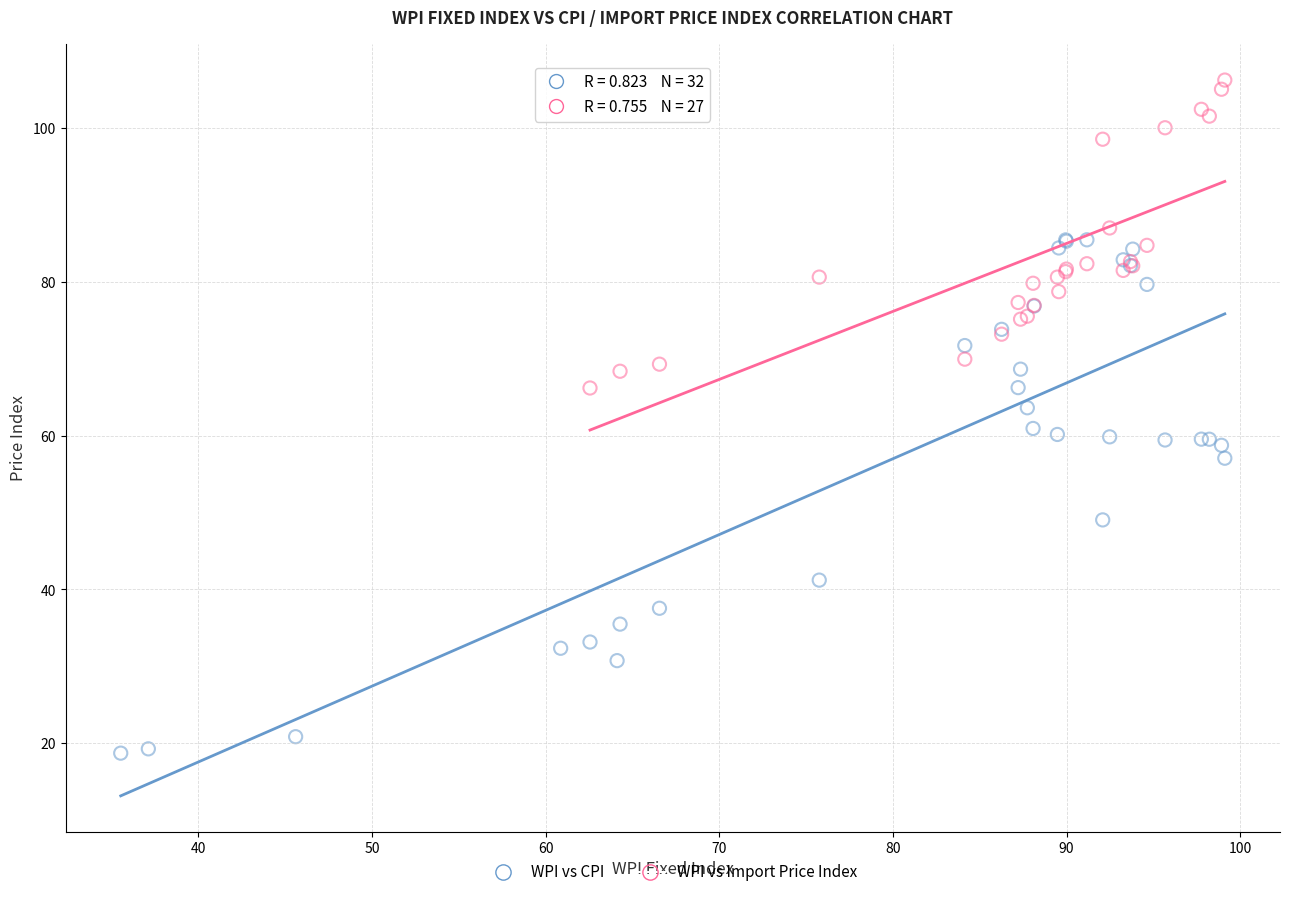

Which series has the widest spread of Y values?

WPI vs CPI